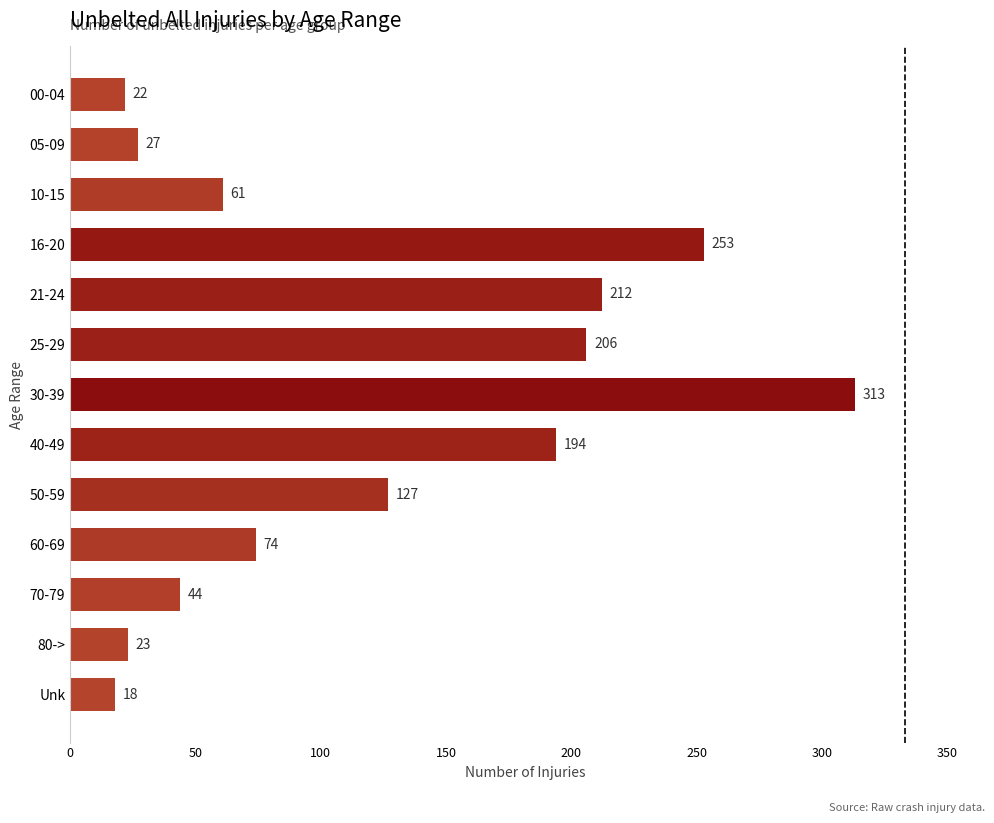

How many data points are less than 74?

6